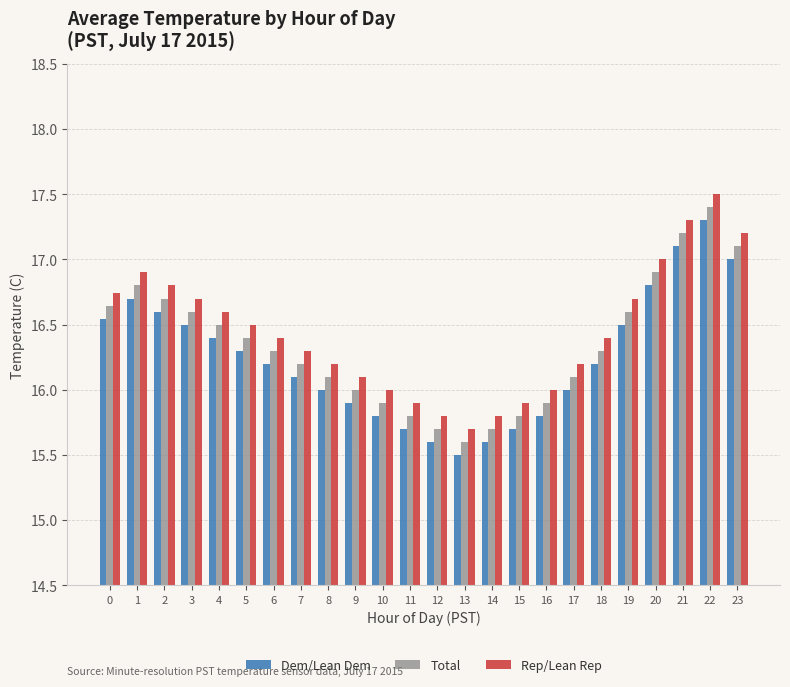

Which series has the largest total across all categories?

Rep/Lean Rep